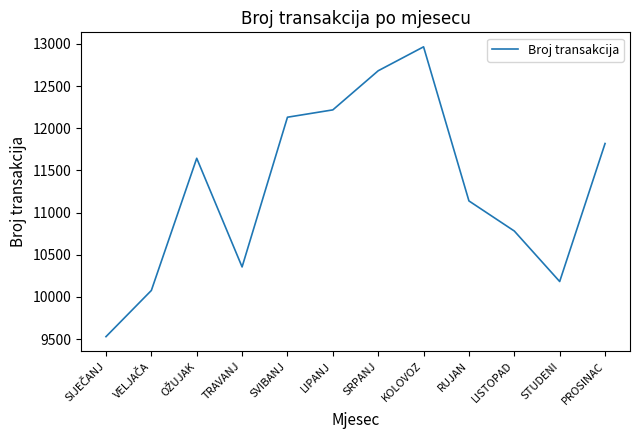

Reading left to right, what are all the values shown in this chart?

9528	10076	11644	10355	12131	12218	12682	12966	11138	10781	10182	11819